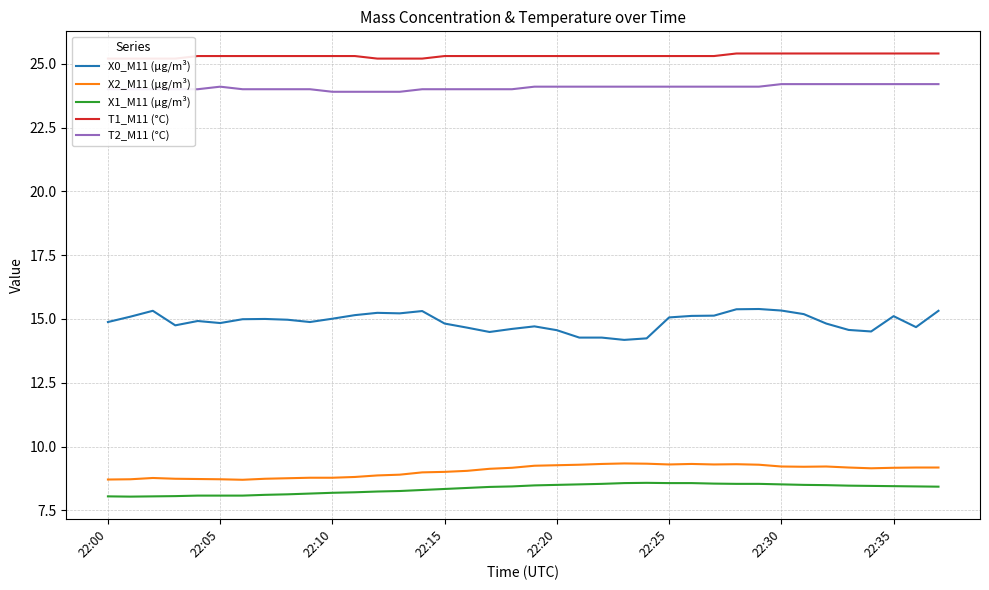

What is the minimum value for T2_M11 (°C)?

23.9